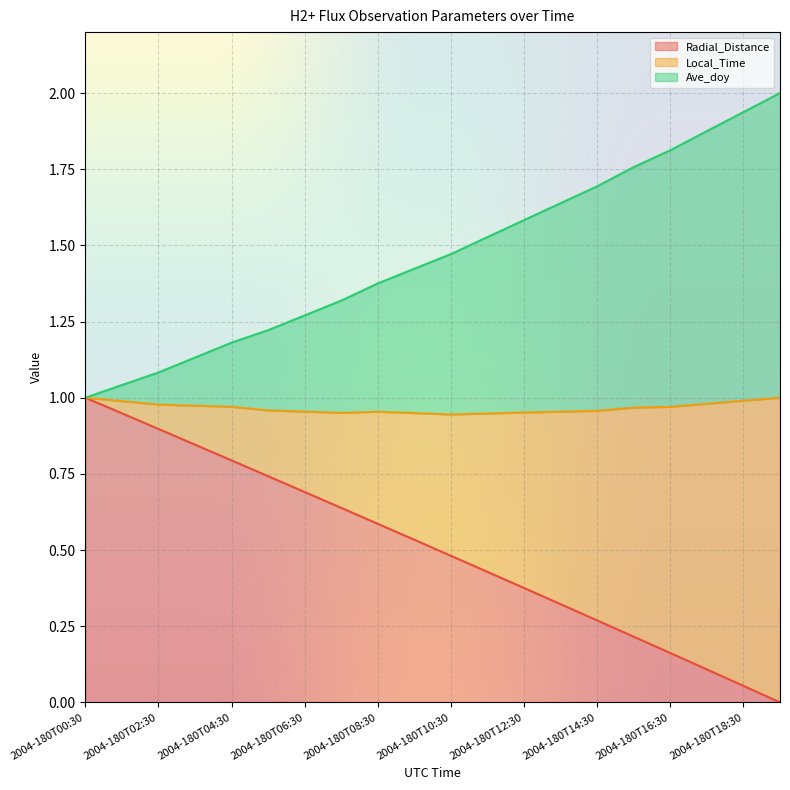

True or false: Radial_Distance and Local_Time intersect in this chart.

False